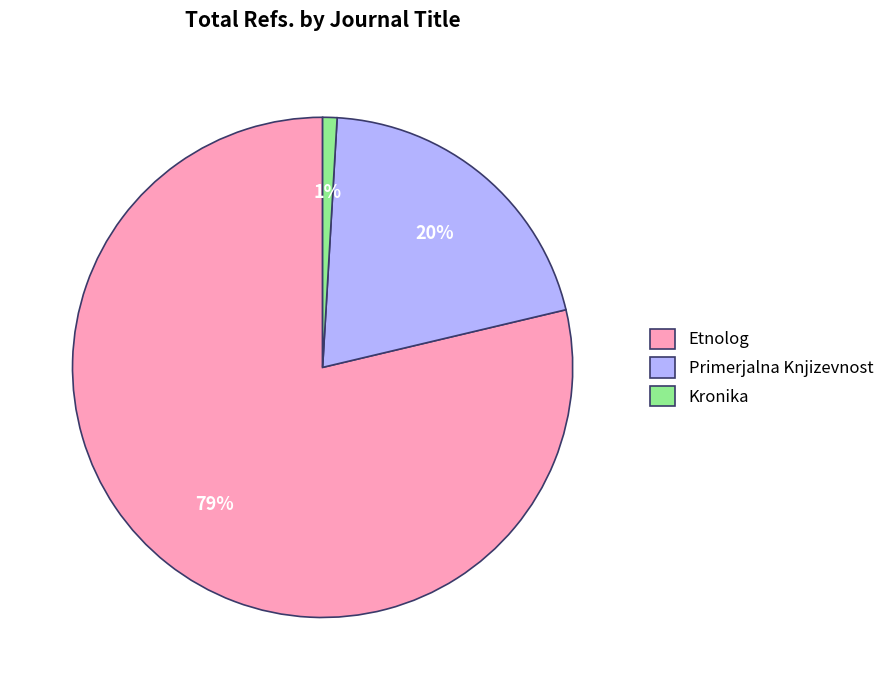

Which category has the biggest portion of the pie?

Etnolog